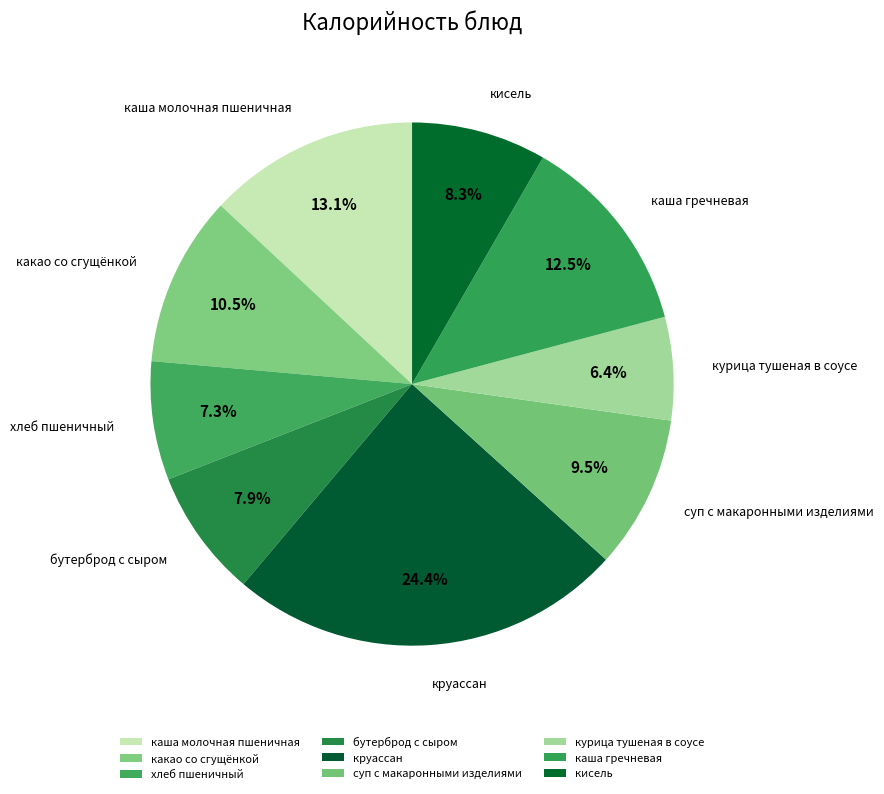

What is the ratio of the value at суп с макаронными изделиями to the value at курица тушеная в соусе?

1.5